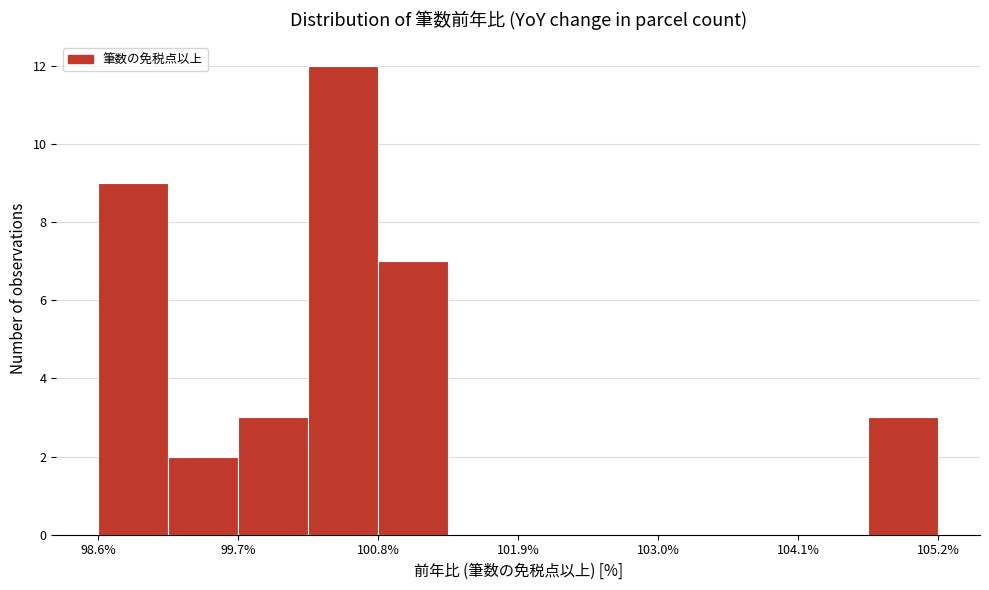

Around what value on the x-axis is the tallest bar? Give the approximate position of its centre, as read against the axis.

100.6